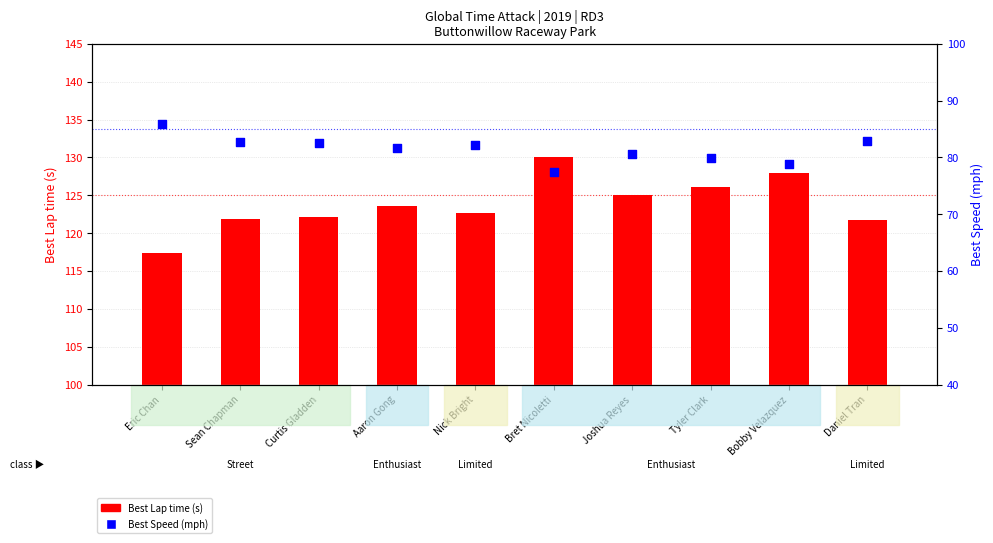

What are all the series names shown in the legend?

Best Lap time, Best Speed (mph)